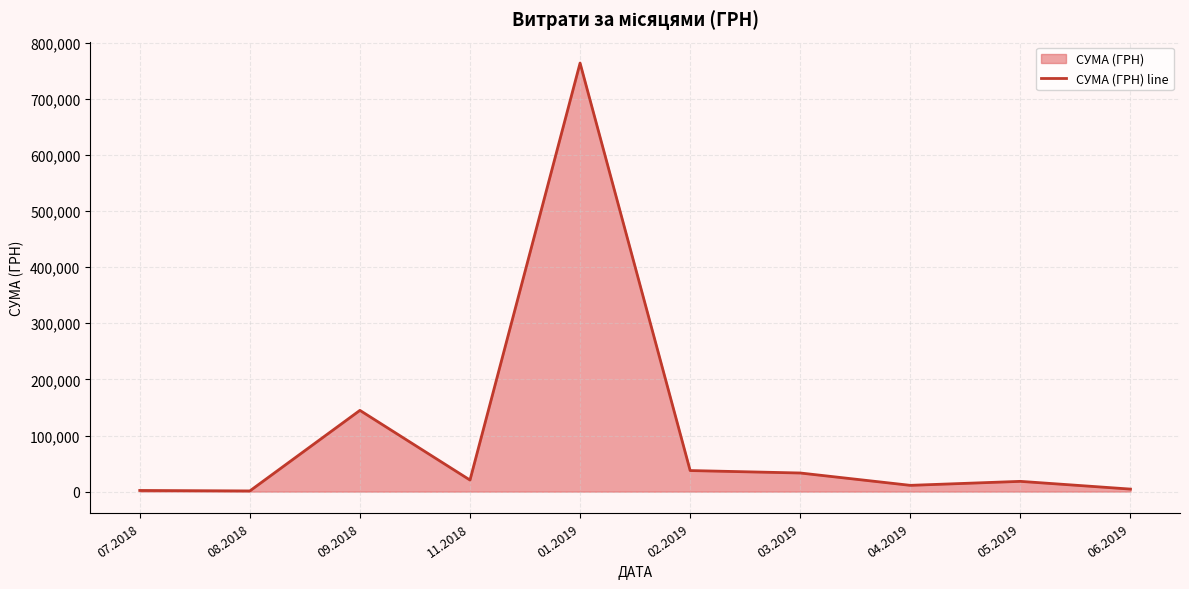

Rank the categories by value from highest to lowest.

01.2019, 09.2018, 02.2019, 03.2019, 11.2018, 05.2019, 04.2019, 06.2019, 07.2018, 08.2018